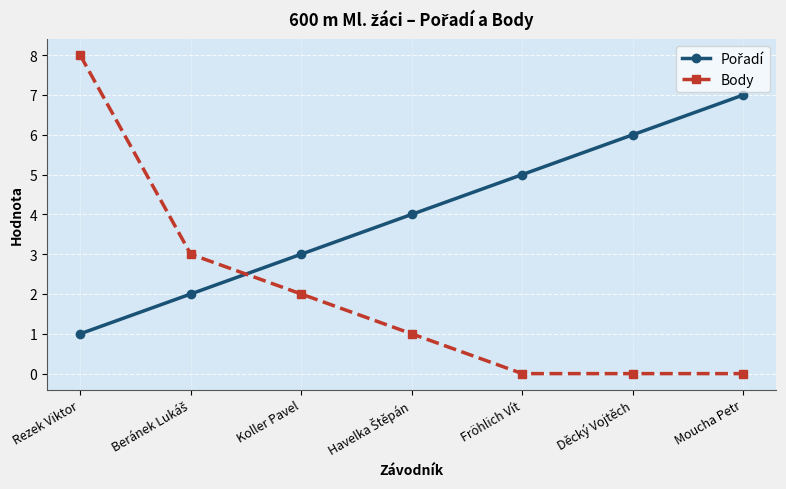

What is the sum of all Body values?

14